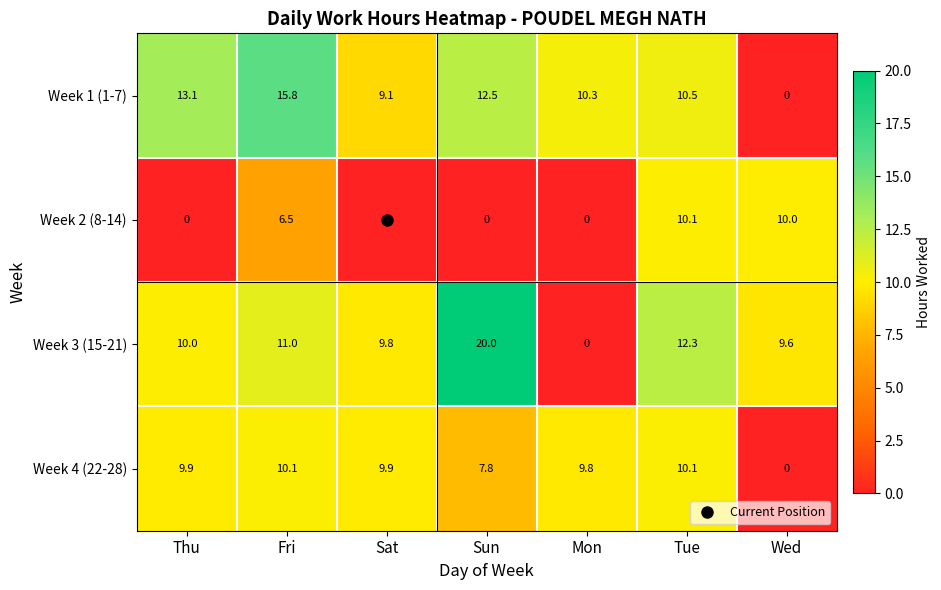

What is the spread (max minus min) of values at Sat?

9.9